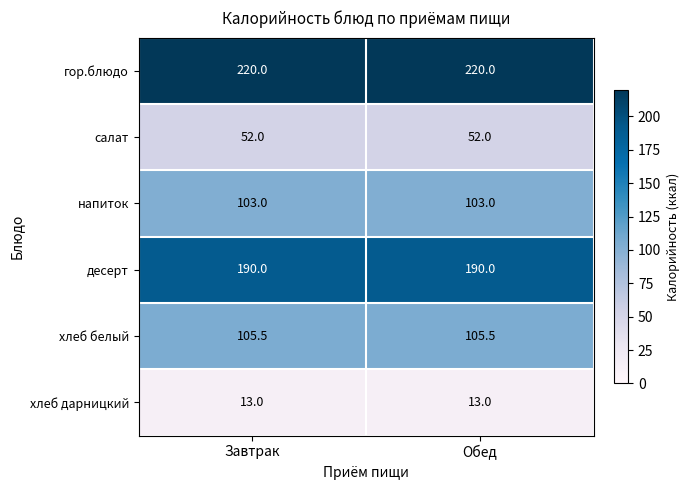

What is the greatest value displayed?

220.0